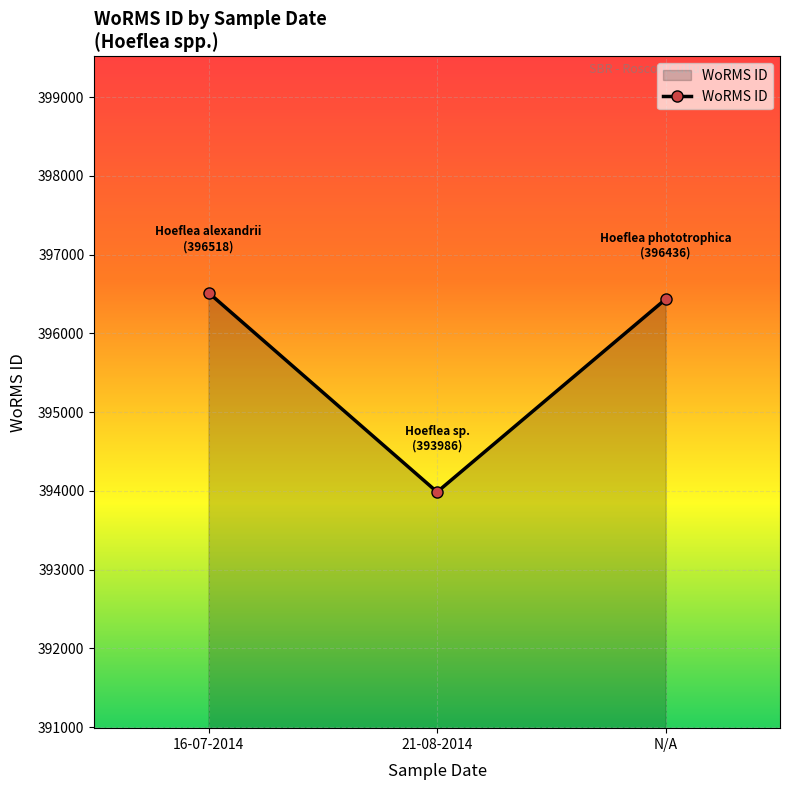

How many lines are shown in the chart?

1